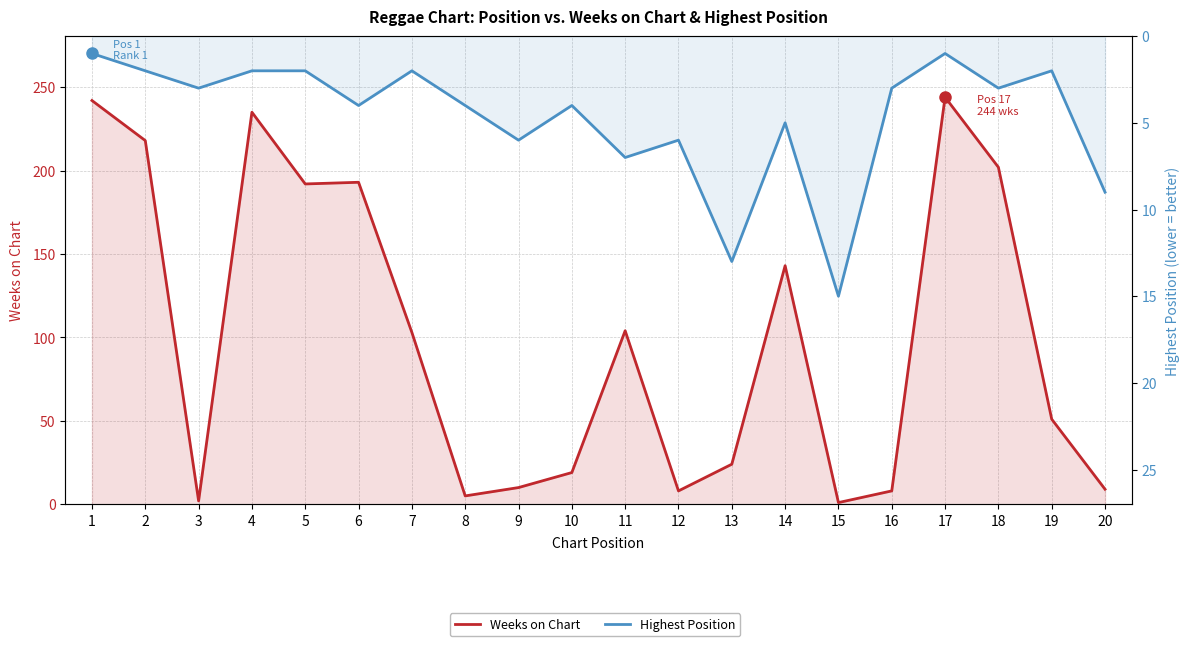

What is the highest value of the Highest Position series?

15